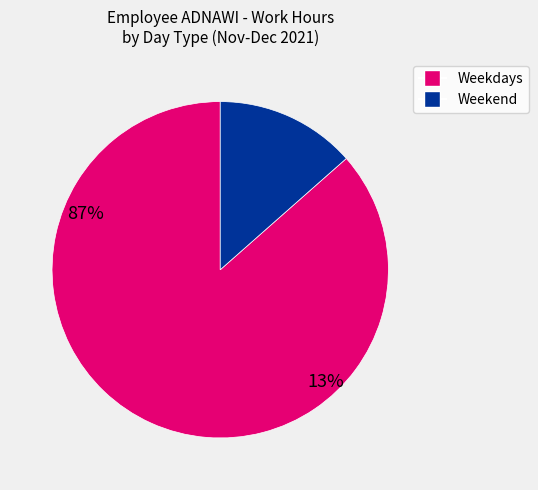

Does any single category account for the majority?

Yes